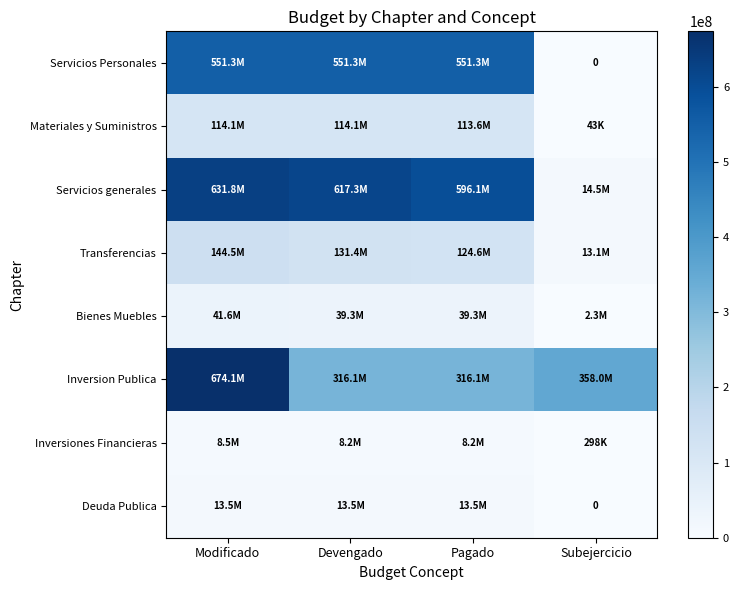

How many values in the Materiales y Suministros series are below 114070197?

2